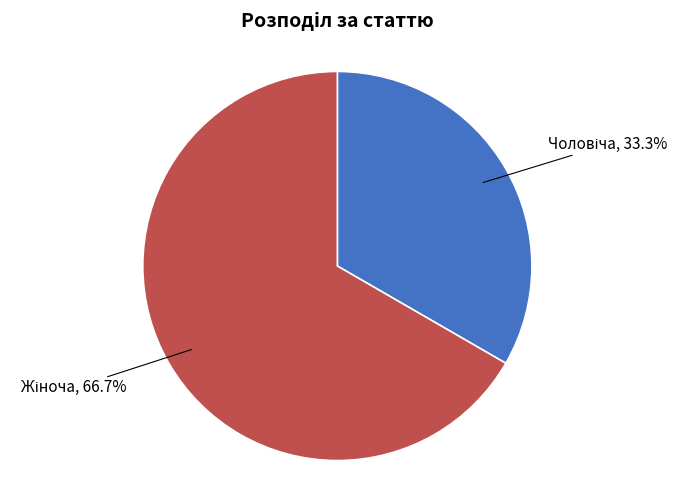

To the nearest percent, what is the average slice percentage?

50%